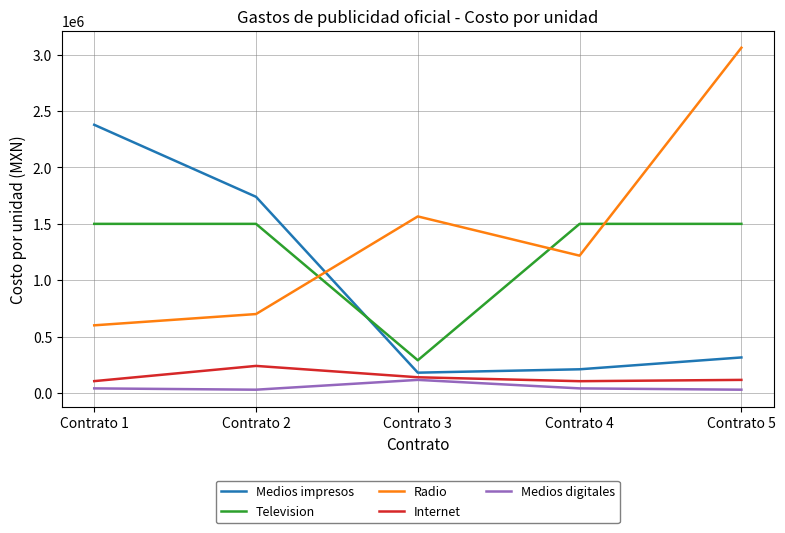

Which series has the widest spread of values?

Radio